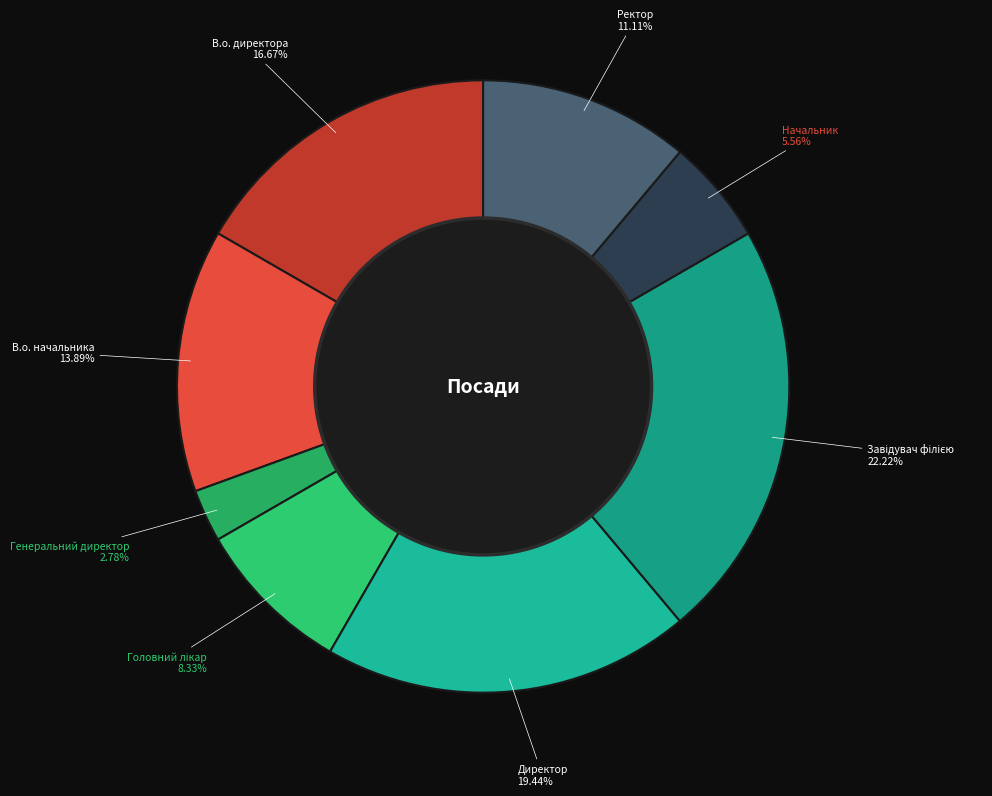

To the nearest percent, what is the difference between the largest and smallest slice percentages?

19%